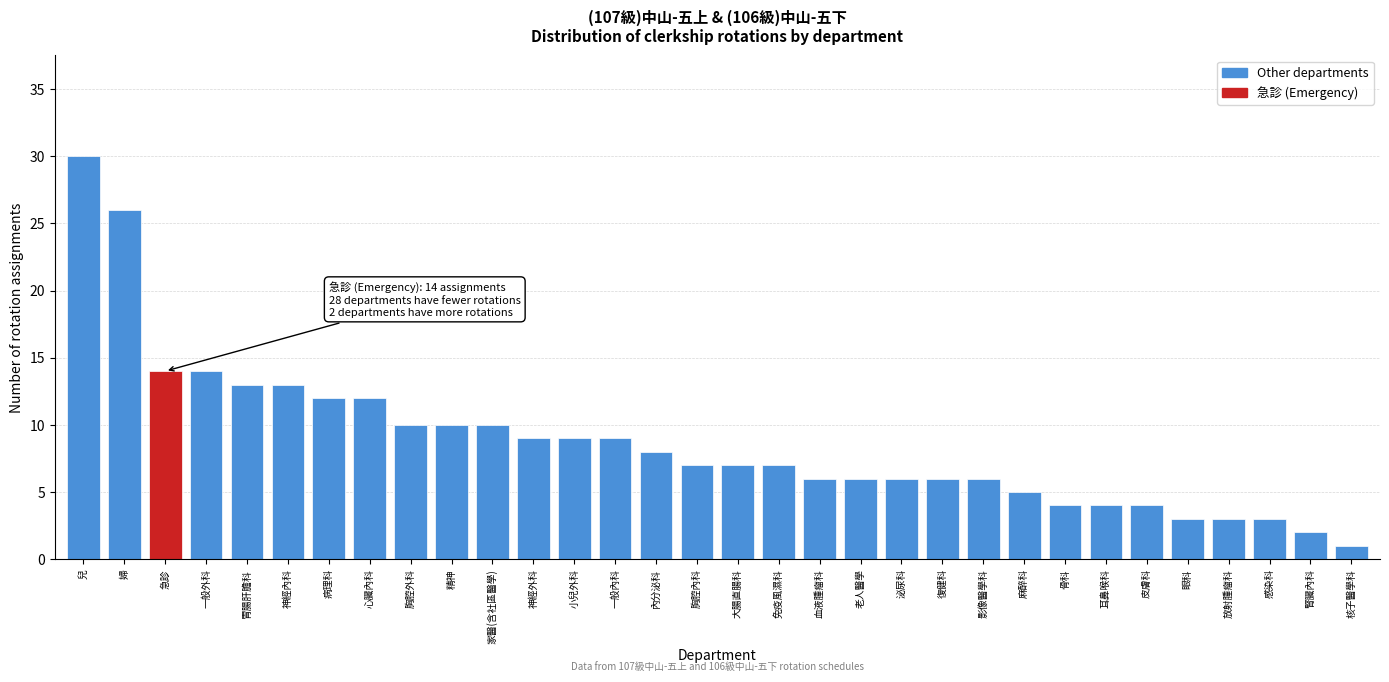

What position from the right is 一般外科?

29